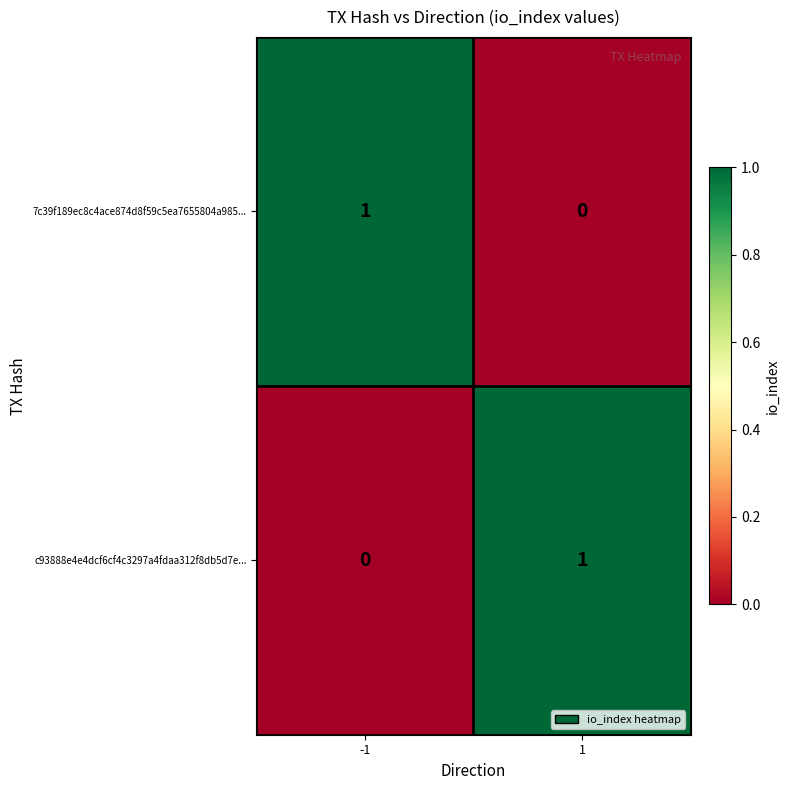

Reading left to right, what are all the values shown in this chart?

7c39f189ec8c4ace874d8f59c5ea7655804a985...: 1	0
c93888e4e4dcf6cf4c3297a4fdaa312f8db5d7e...: 0	1